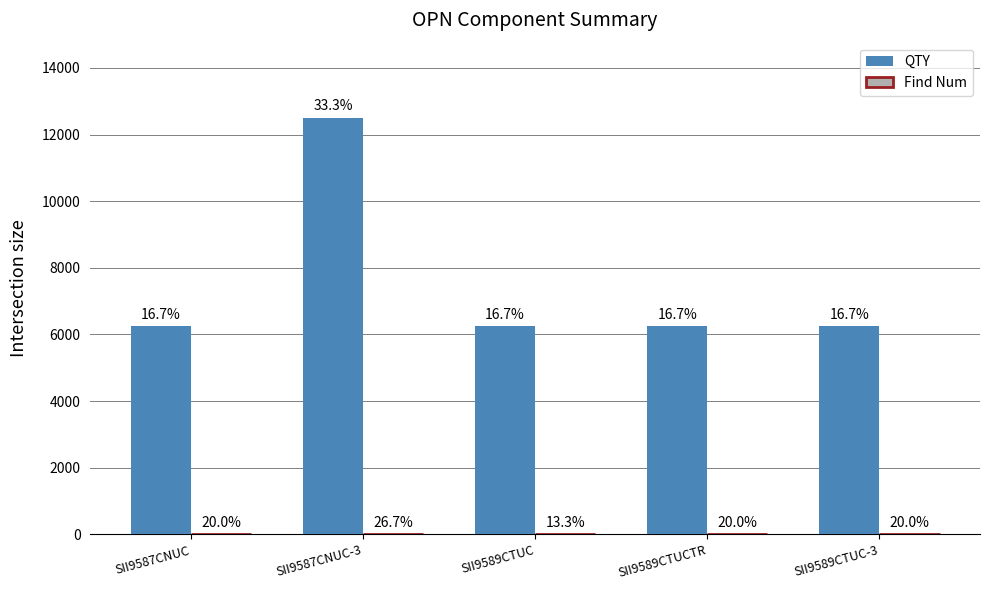

Are the bars horizontal?

No